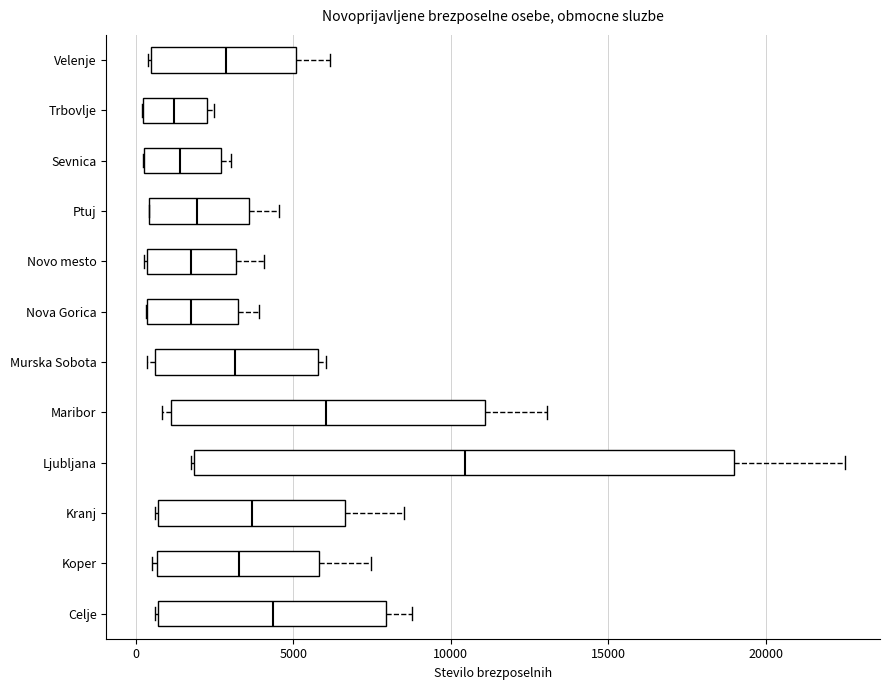

Which box's median line is the furthest to the right?

Ljubljana